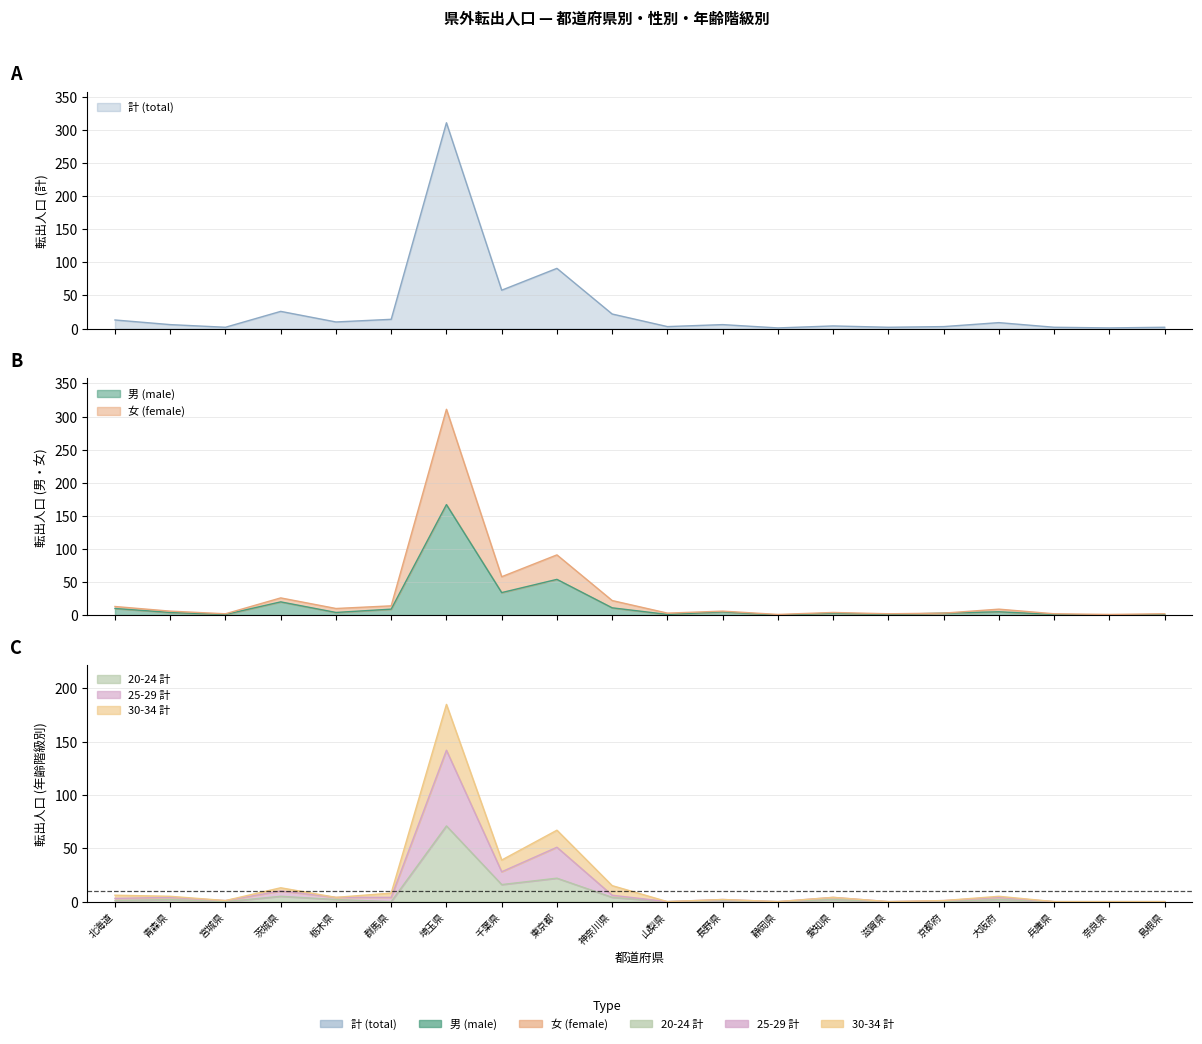

True or false: 30-34 計 has a value of 6 at 栃木県.

False